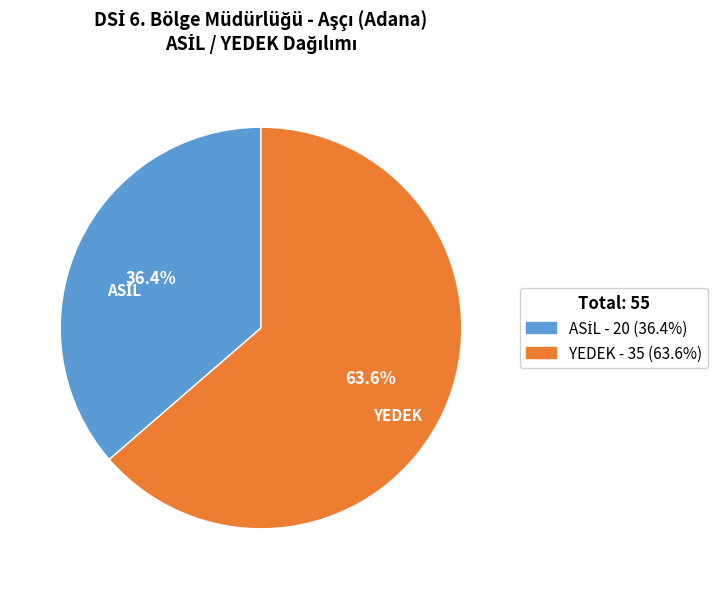

How many segments does this pie chart have?

2